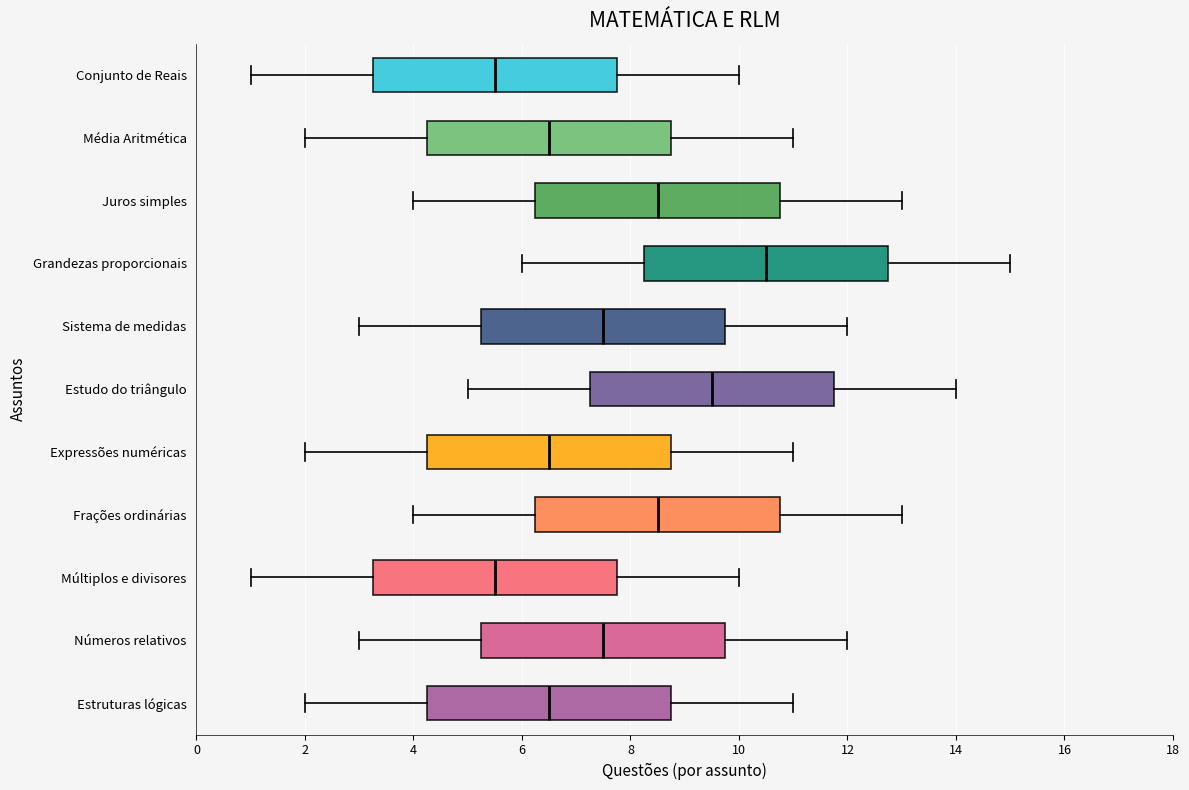

Where is the left edge of the box for Grandezas proporcionais on the x-axis? The values are not printed on the chart, so give them approximately, as read against the axis.

8.2